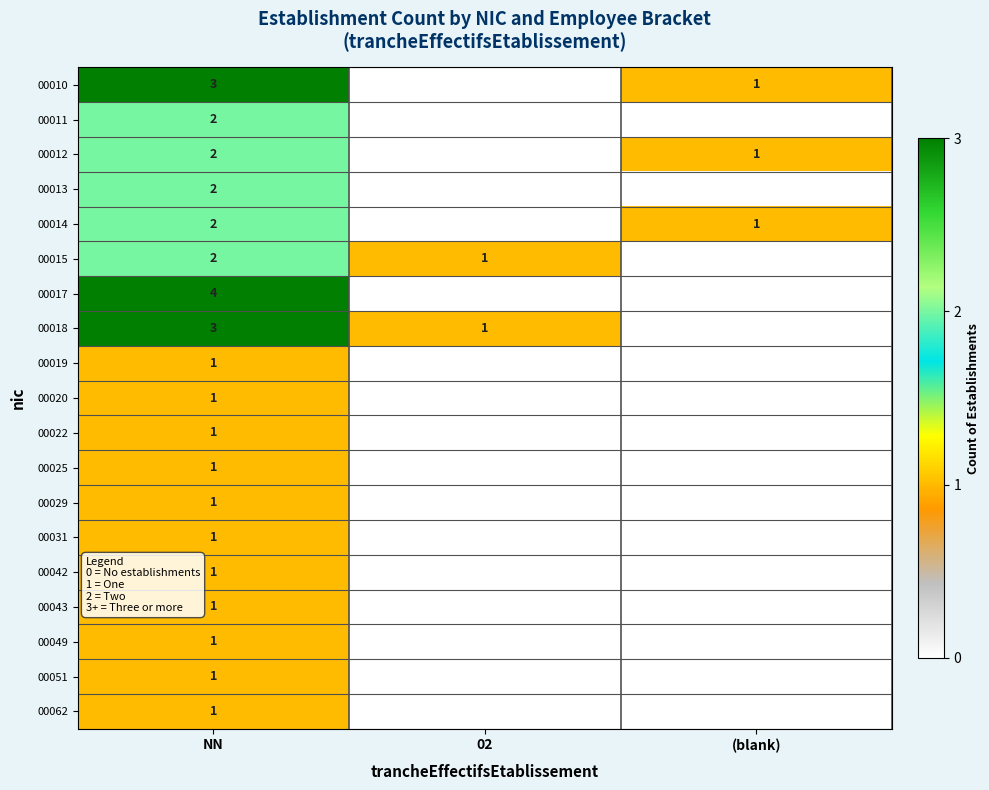

What is the total value across all series at NN?

31